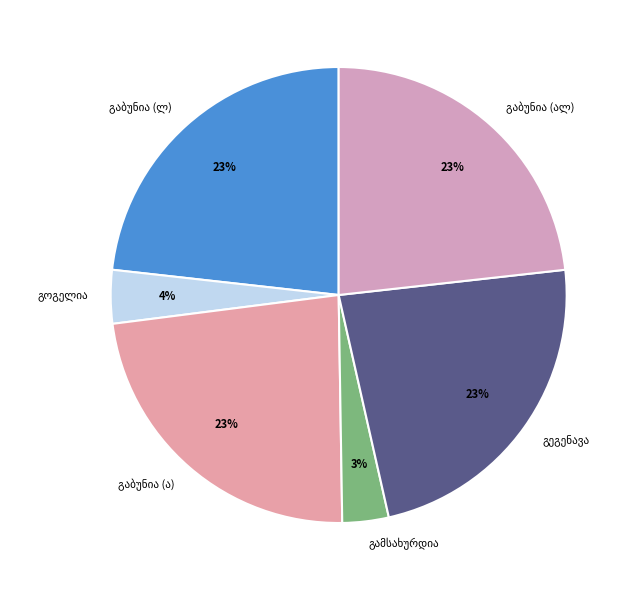

To the nearest percent, what is the average slice percentage?

17%